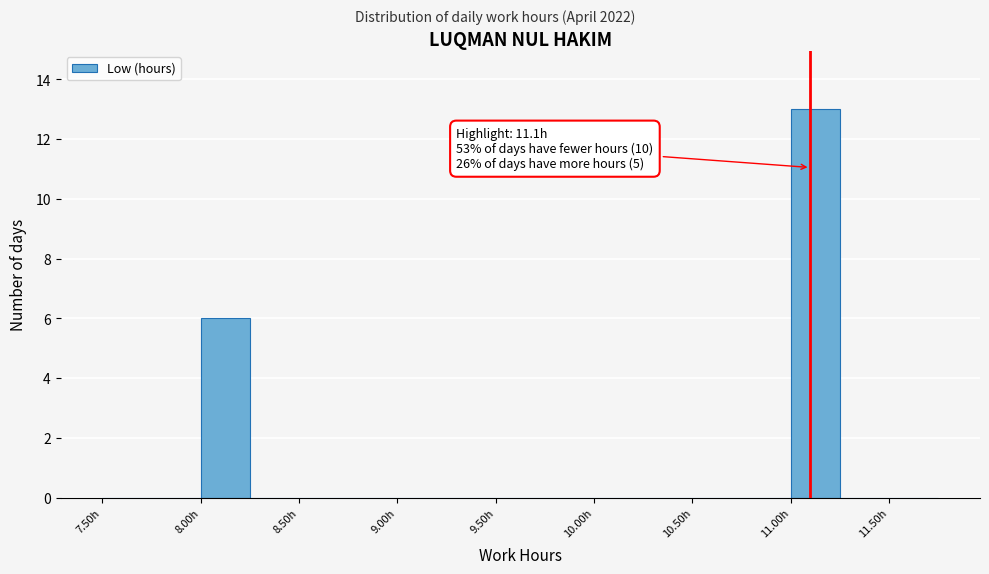

Over which range of the x-axis is the bar tallest?

11.00 to 11.25